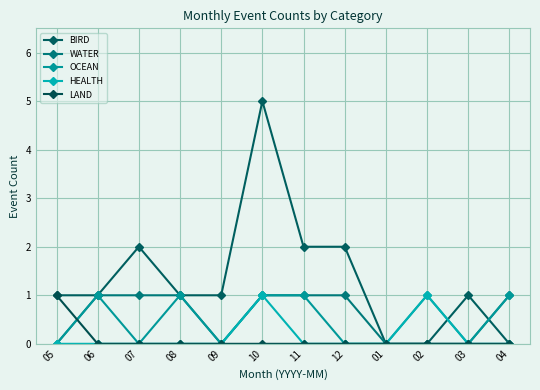

Between 09 and 10, which series saw the biggest shift?

BIRD